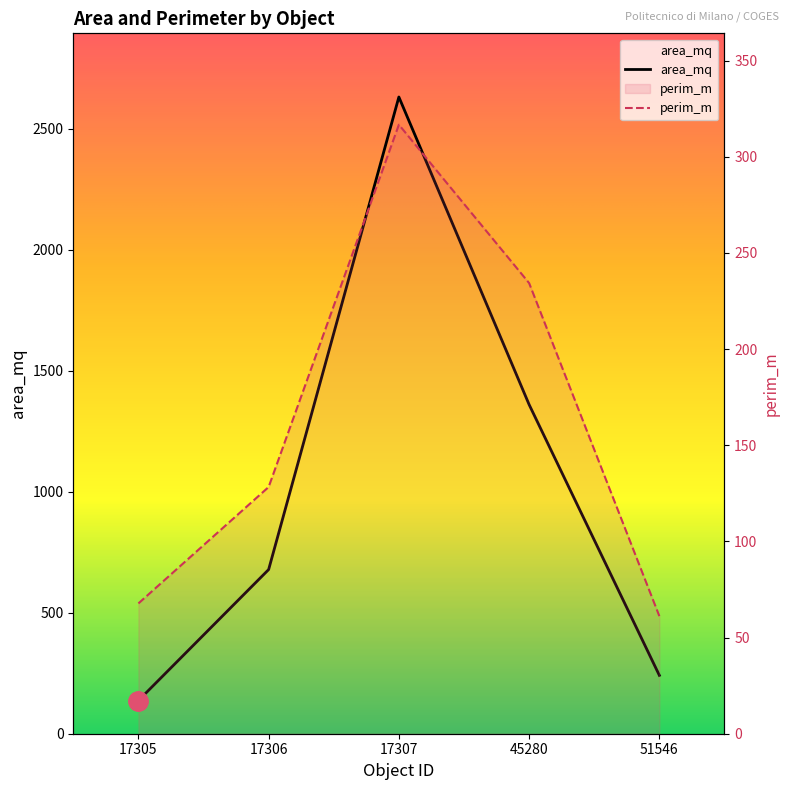

The value of area_mq at 17305 is 137.0. True or false?

True